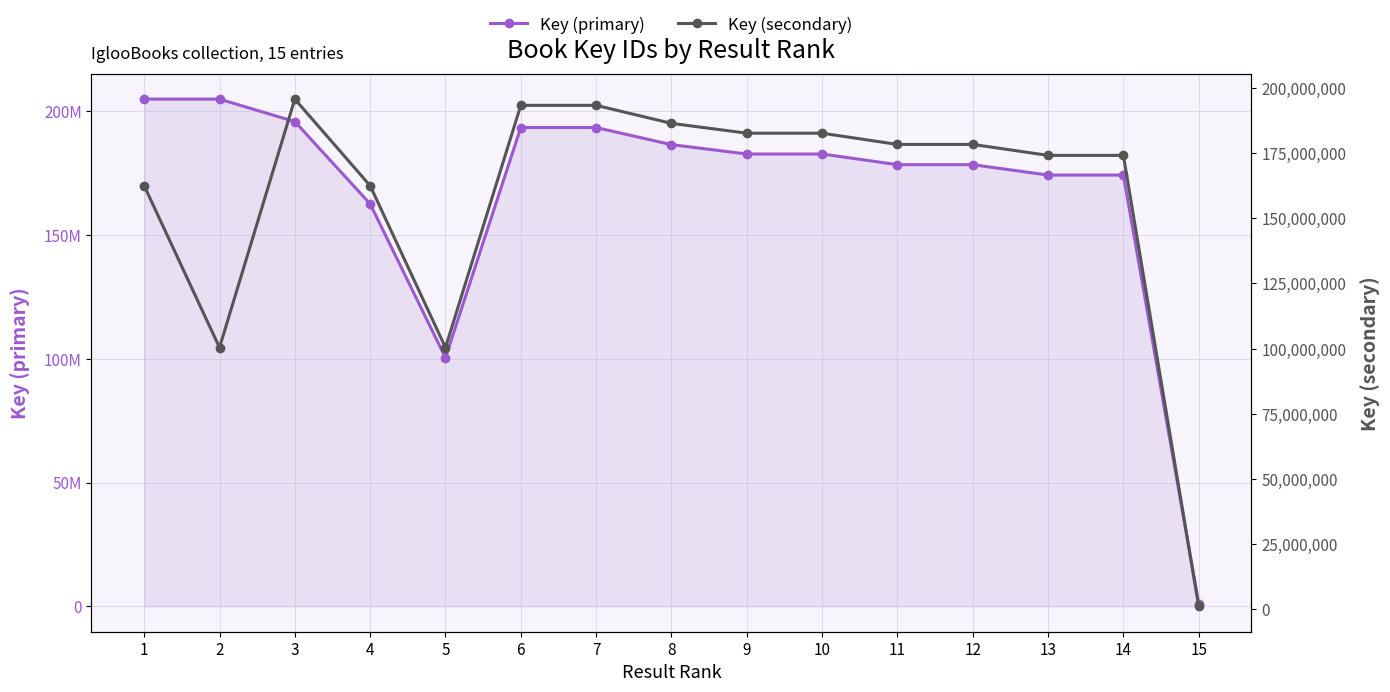

Reading left to right, transcribe all the data shown in this chart.

Key (primary): 1=204799090	2=204799029	3=195712850	4=162488683	5=100403146	6=193322025	7=193322061	8=186412308	9=182635500	10=182635102	11=178326478	12=178326000	13=174128019	14=174128154	15=1132204
Key (secondary): 1=162488683	2=100403146	3=195712850	4=162488683	5=100403146	6=193322025	7=193322061	8=186412308	9=182635500	10=182635102	11=178326478	12=178326000	13=174128019	14=174128154	15=1132204